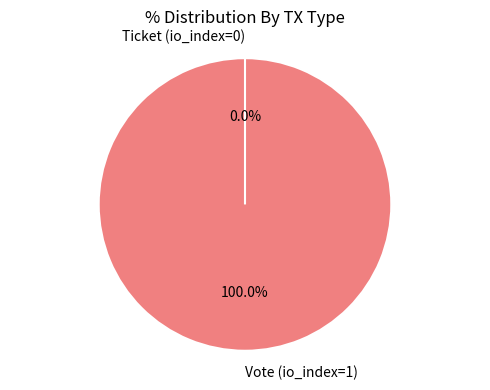

Rank the categories by value from lowest to highest.

Ticket (io_index=0), Vote (io_index=1)